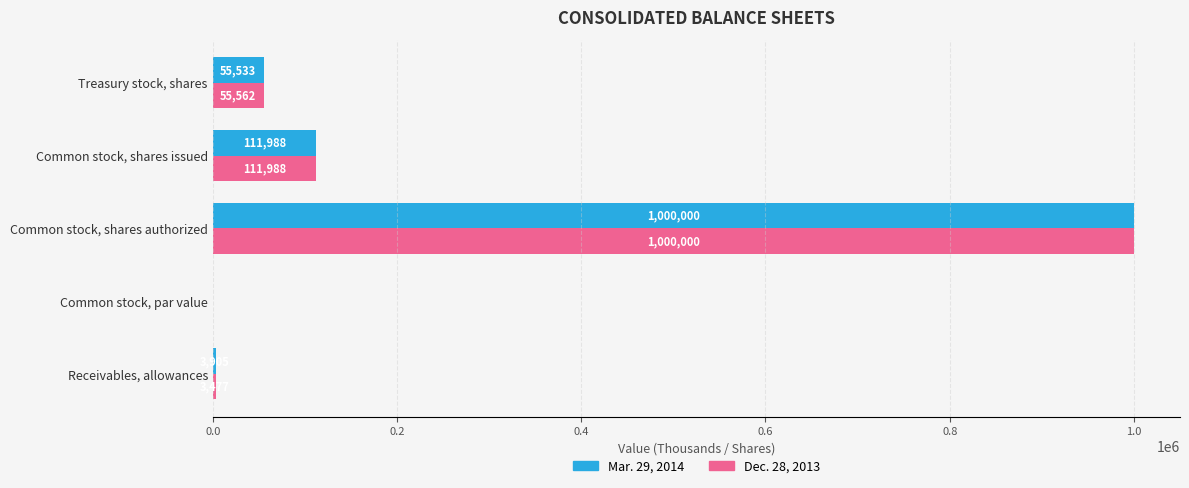

Which series changed the most between Receivables, allowances and Common stock, shares issued?

Dec. 28, 2013